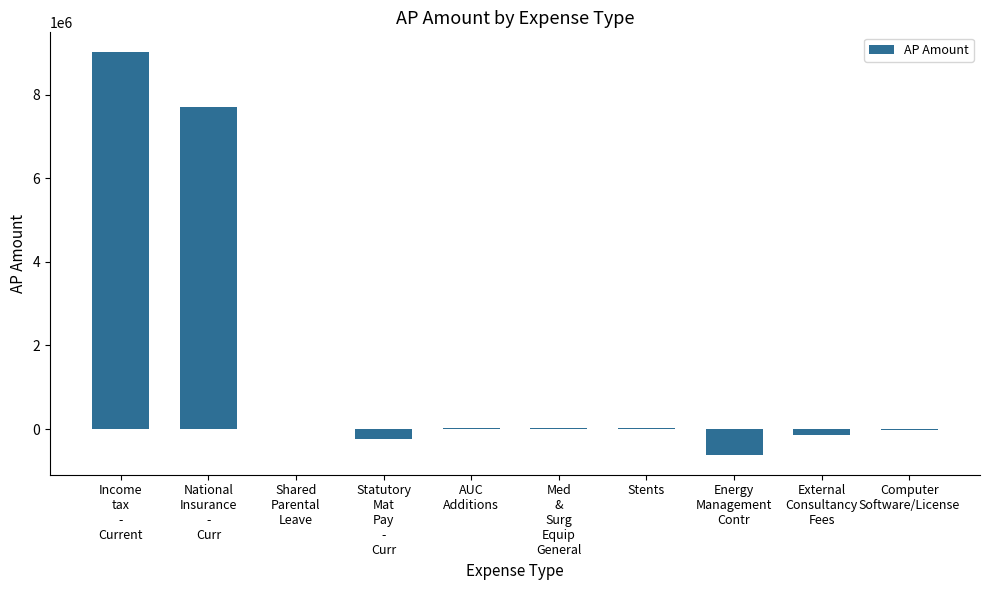

How many distinct data groups are displayed?

1